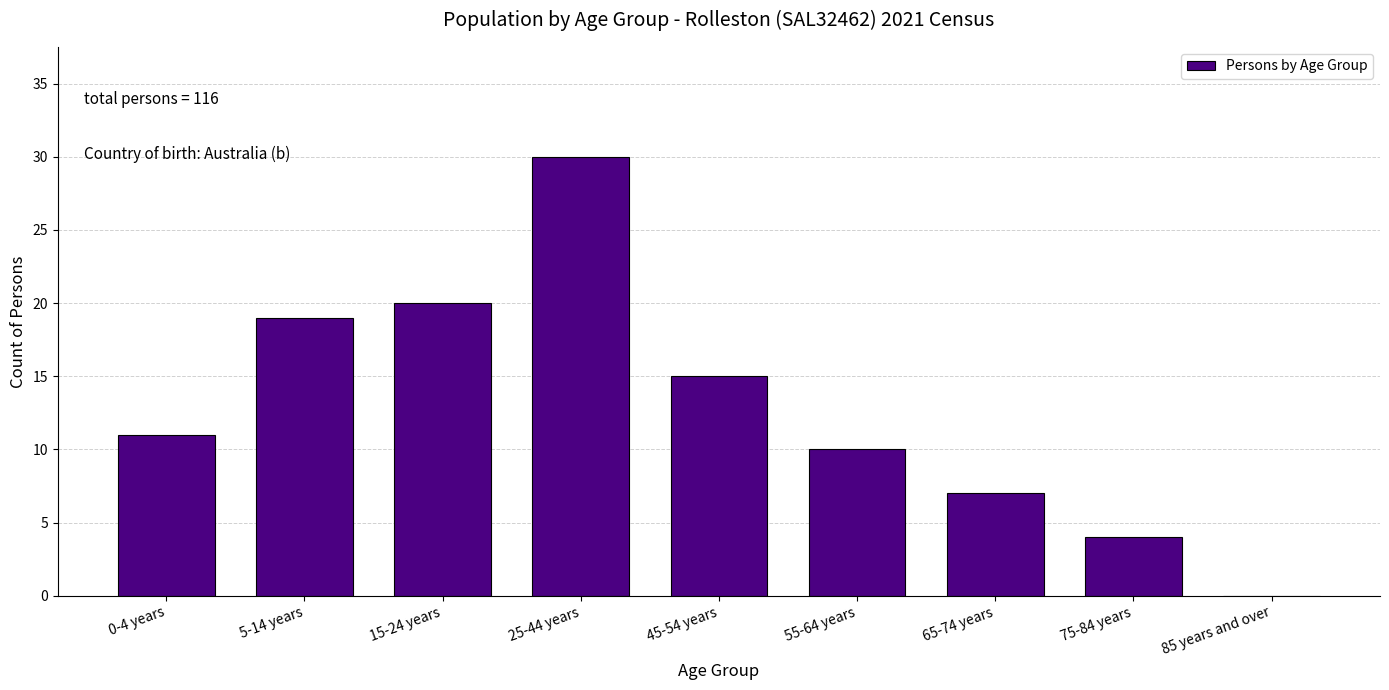

Reading left to right, extract all data points from this chart.

0-4 years=11	5-14 years=19	15-24 years=20	25-44 years=30	45-54 years=15	55-64 years=10	65-74 years=7	75-84 years=4	85 years and over=0